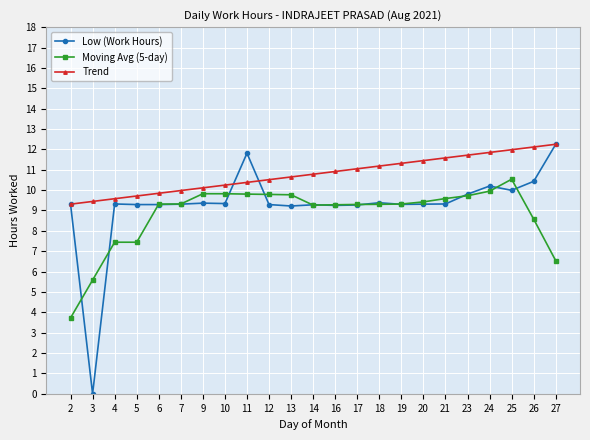

What are all the series names shown in the legend?

Low (Work Hours), Moving Avg (5-day), Trend